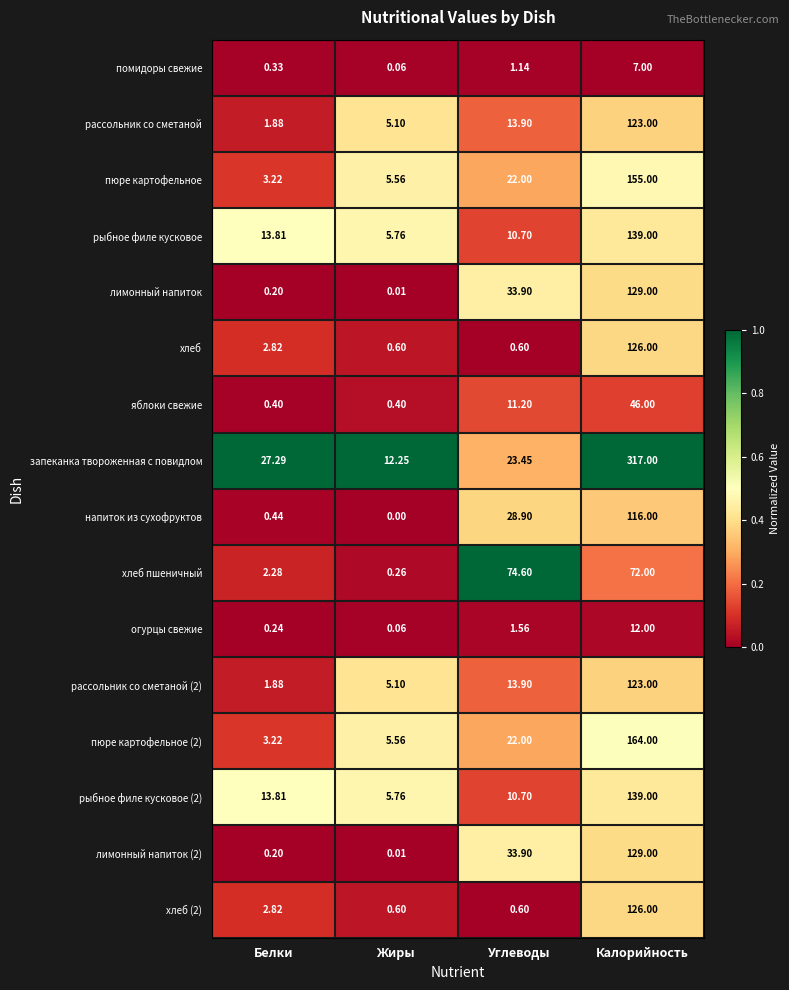

Which series has the largest total across all categories?

запеканка твороженная с повидлом